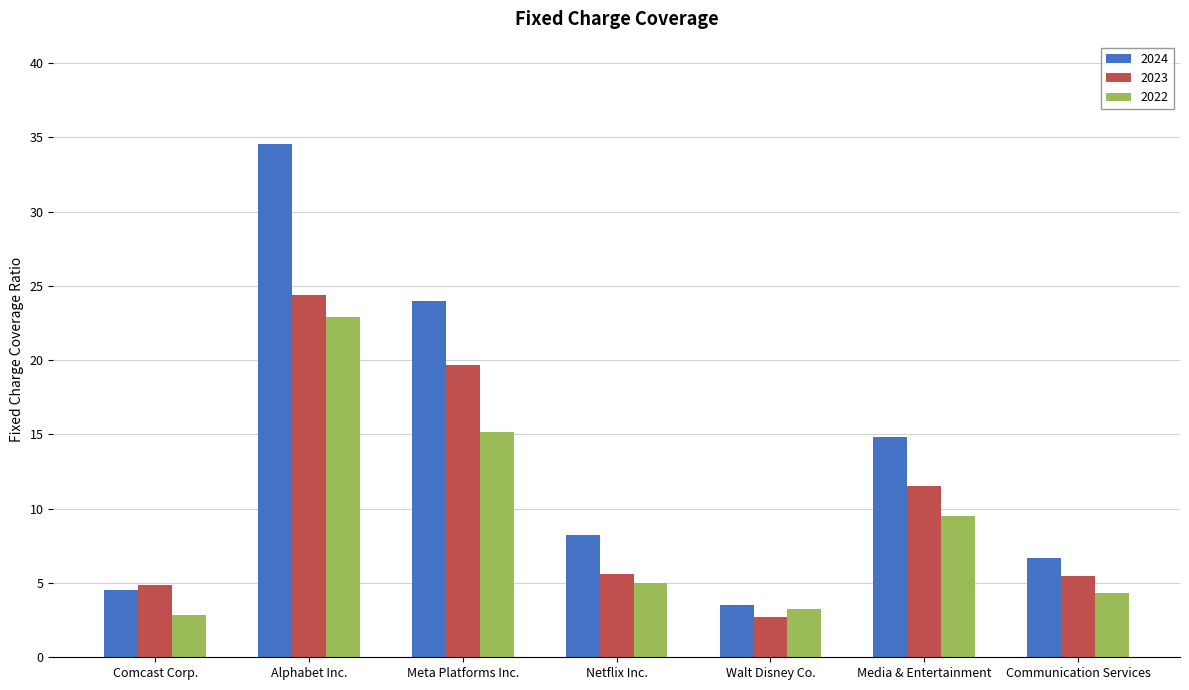

How many groups of bars are there?

7